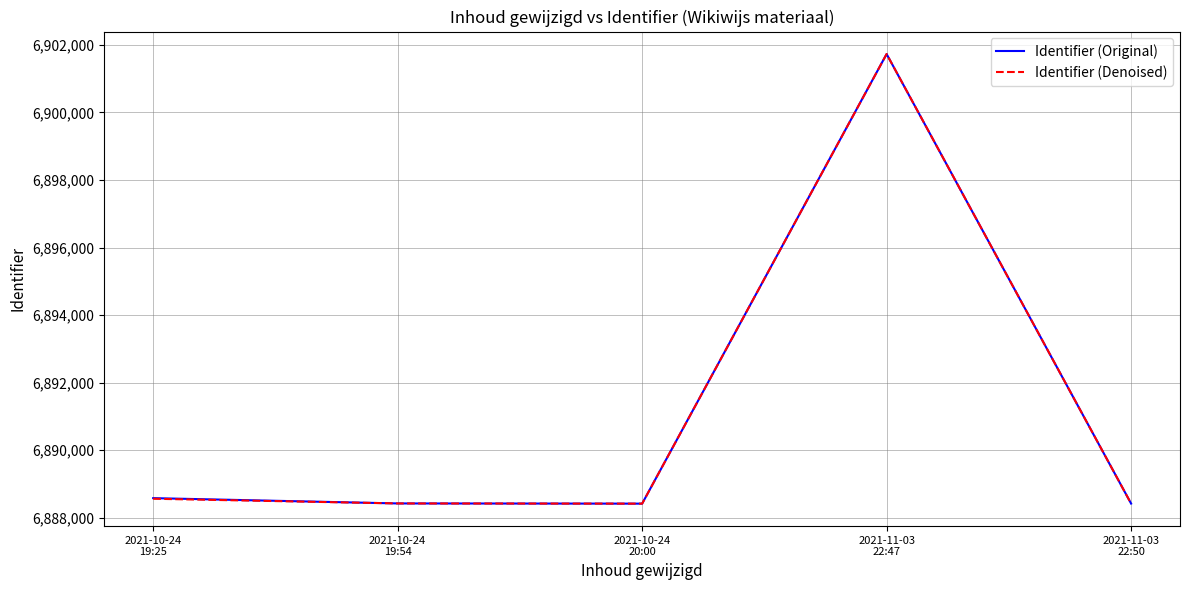

What is the minimum value for Identifier (Denoised)?

6888415